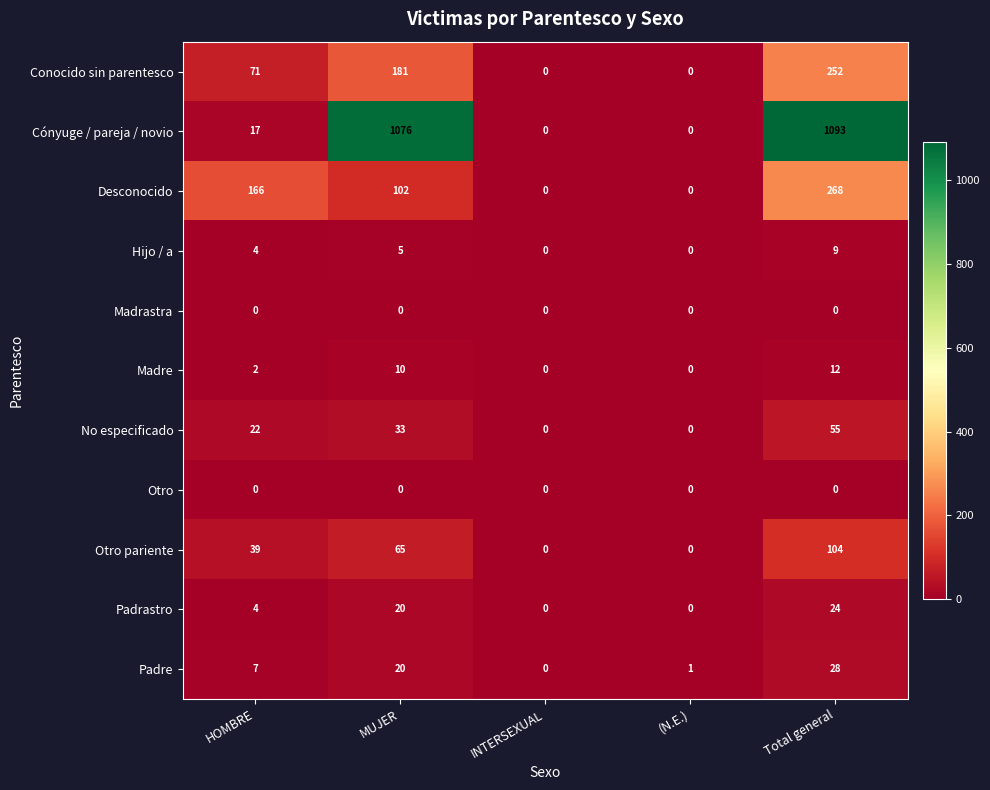

What is the difference between the maximum and minimum values in the Padre series?

28